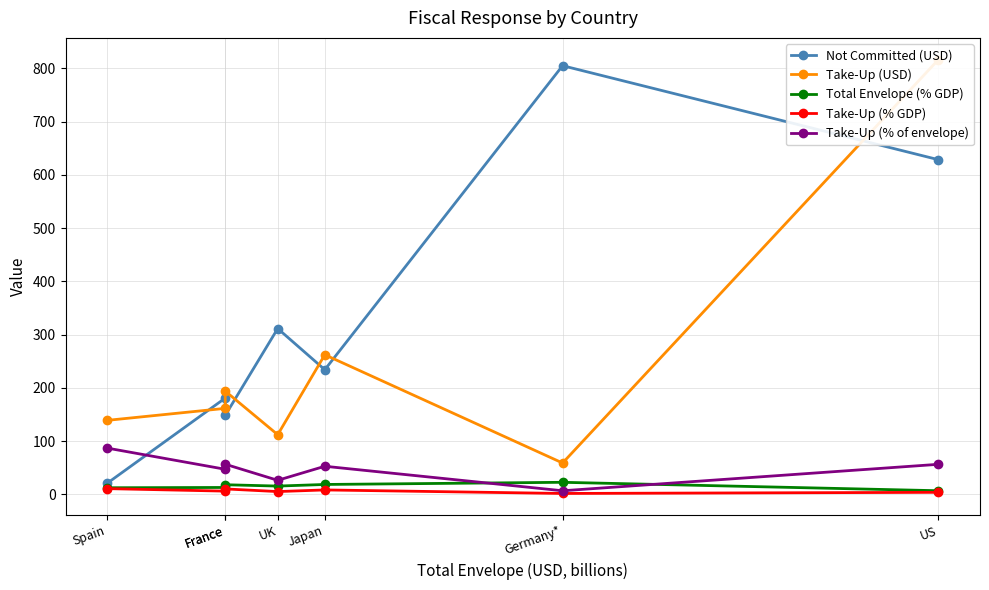

Rank the series at Germany* from highest to lowest value.

Not Committed (USD), Take-Up (USD), Total Envelope (% GDP), Take-Up (% of envelope), Take-Up (% GDP)